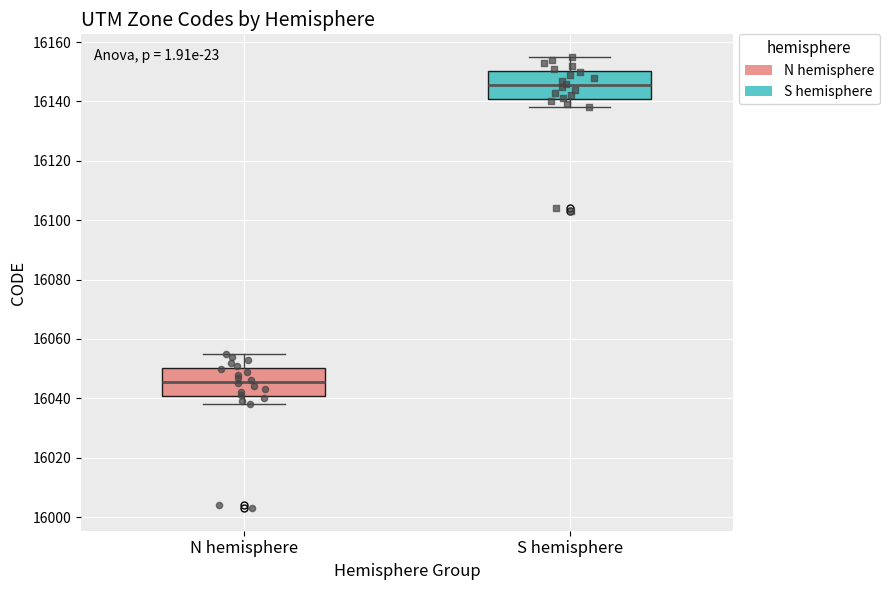

Reading left to right, read every box against the y-axis: the position of its median line, the range the box covers, and the ends of its whiskers. The values are not printed on the chart, so give them approximately, as read against the axis.

N hemisphere: median 16046, box 16040 to 16050, whiskers 16038 to 16056
S hemisphere: median 16146, box 16140 to 16150, whiskers 16138 to 16156